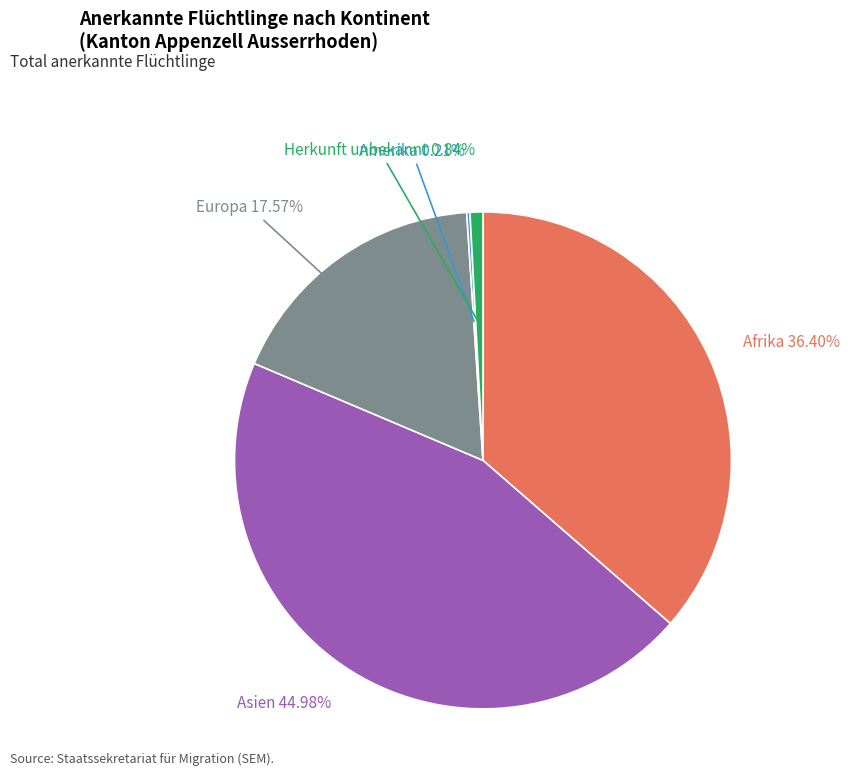

What is the largest slice in the pie chart?

Asien